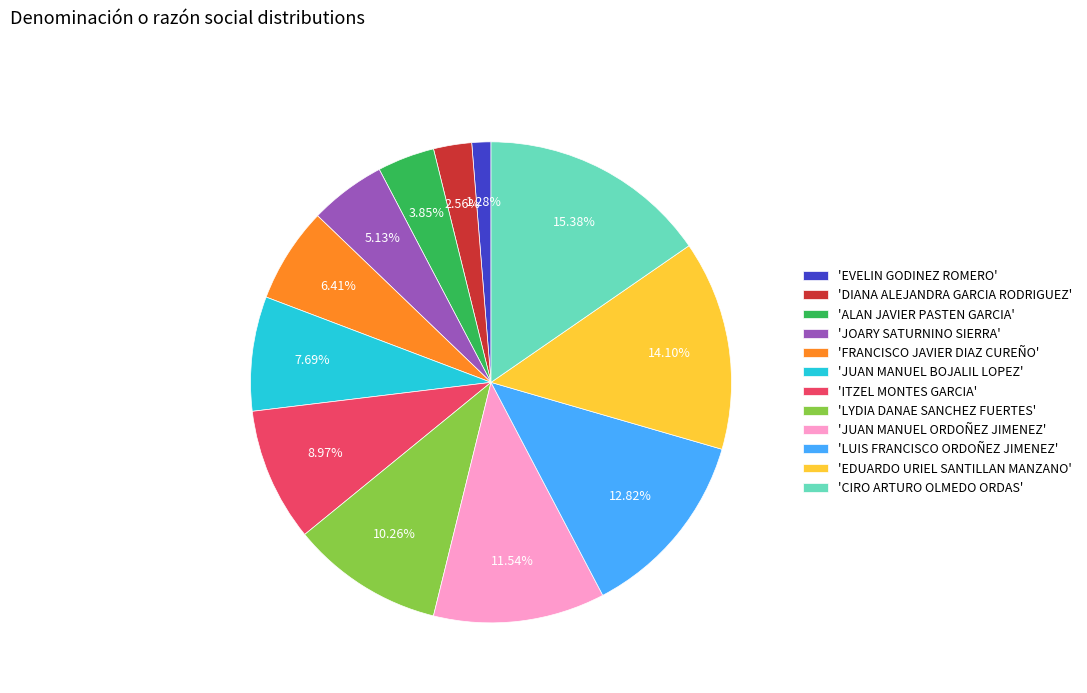

Is the sum of 'FRANCISCO JAVIER DIAZ CUREÑO' and 'ITZEL MONTES GARCIA' greater than half?

No